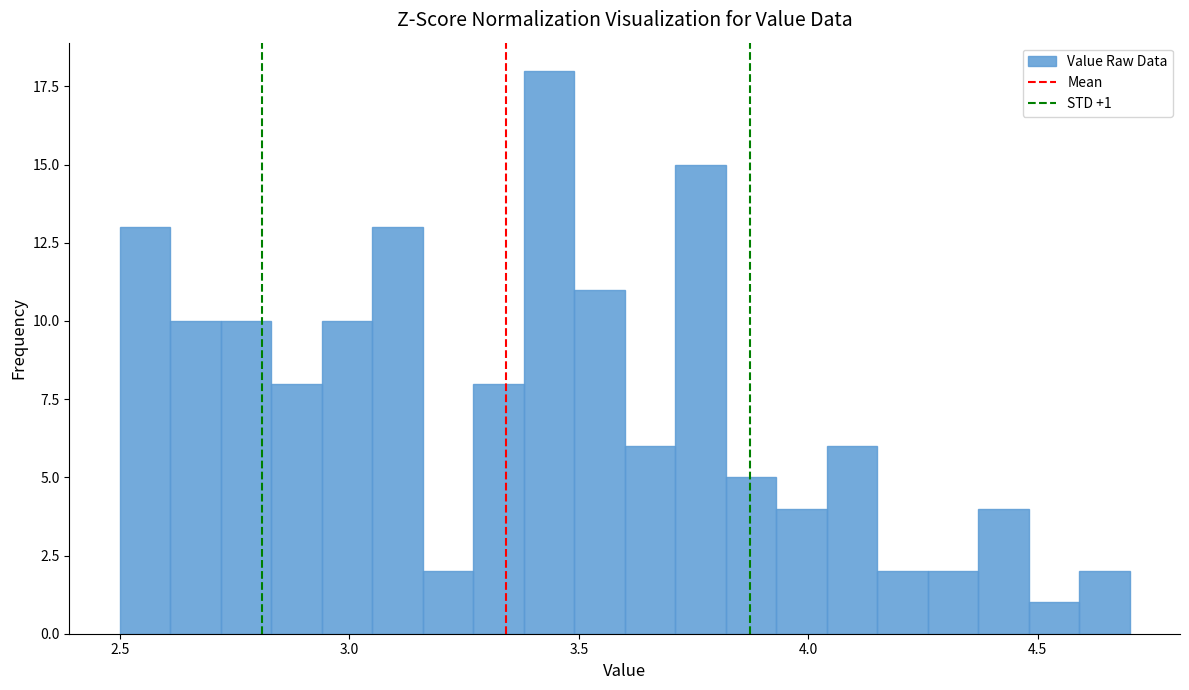

Around what value on the x-axis is the tallest bar? Give the approximate position of its centre, as read against the axis.

3.45